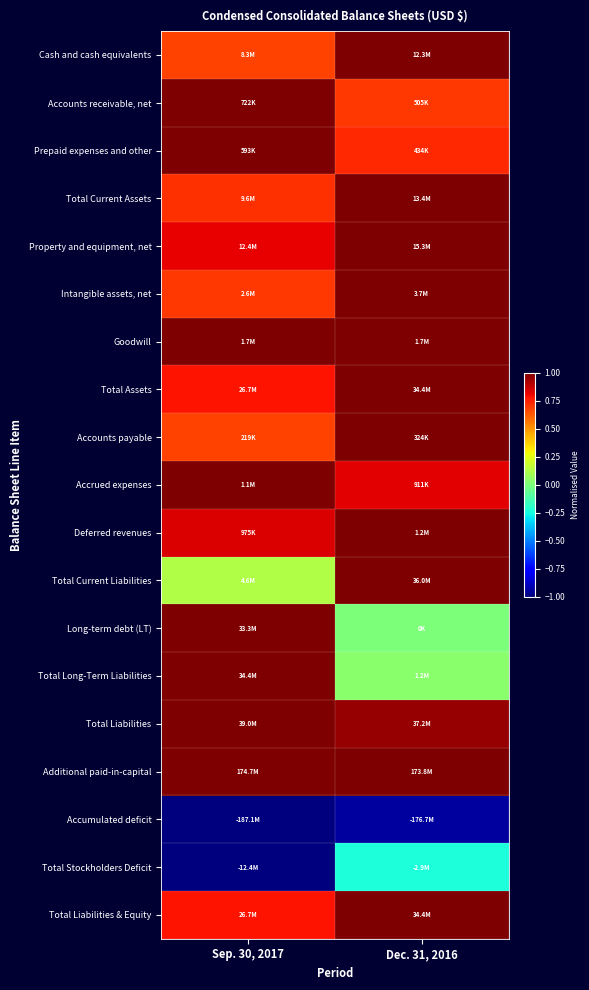

Between Sep. 30, 2017 and Dec. 31, 2016, which is larger?

Dec. 31, 2016